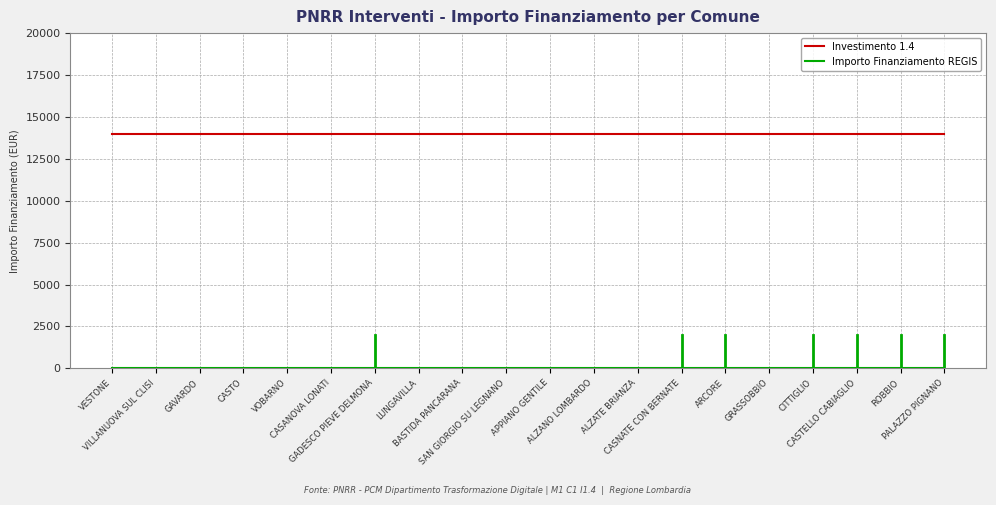

Which series has the largest total across all categories?

Investimento 1.4